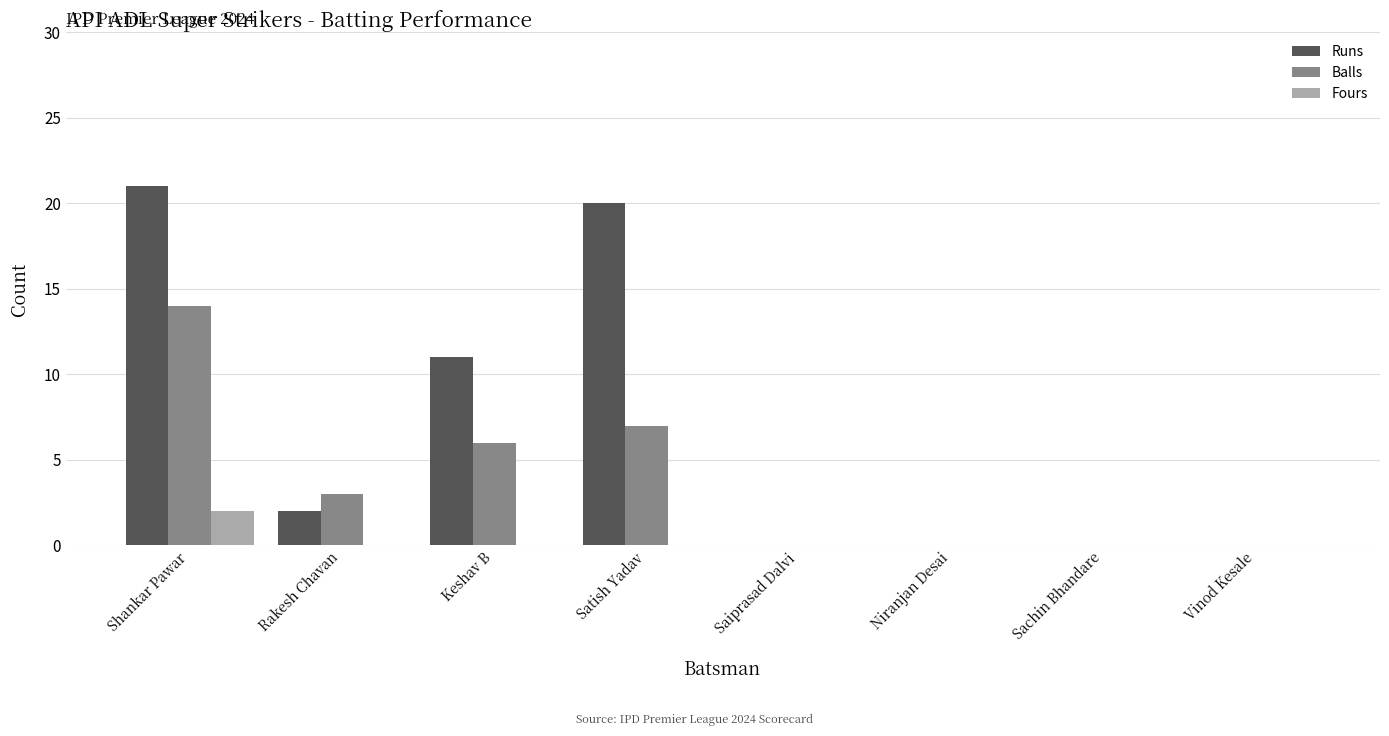

Is it true that Runs equals 0 at Sachin Bhandare?

True